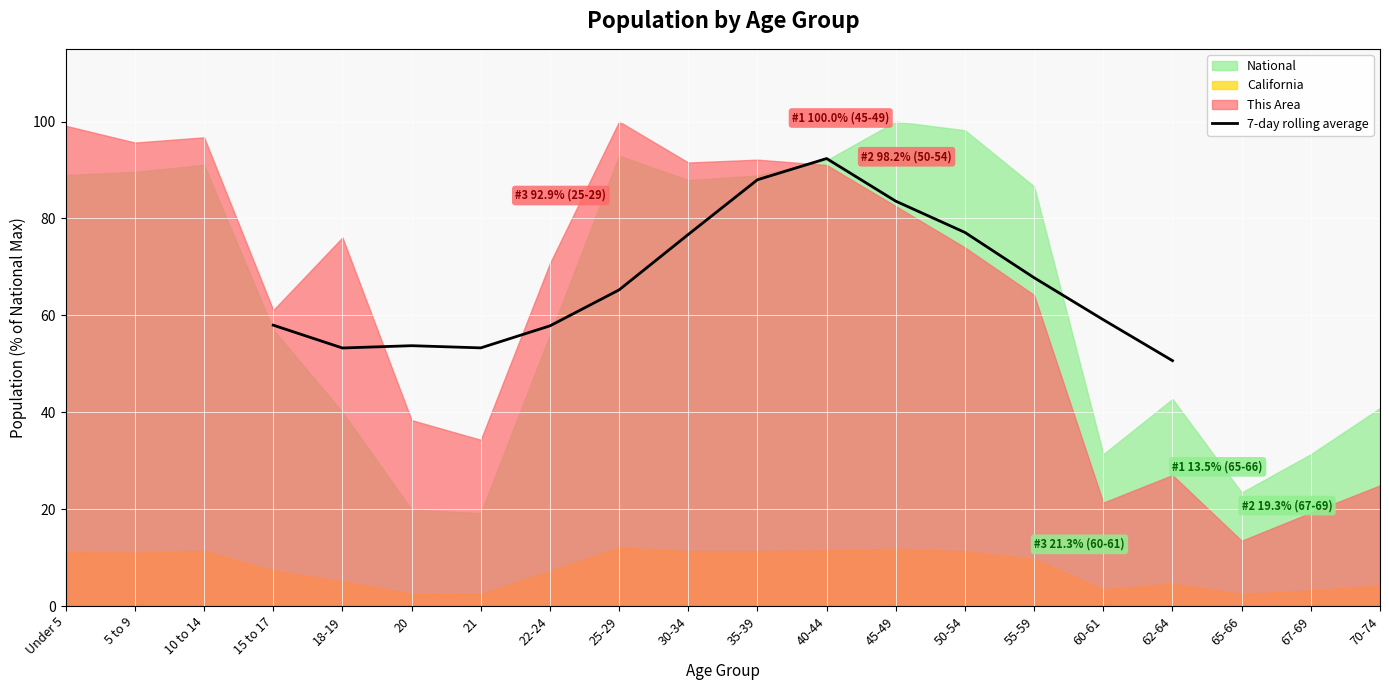

The value of 7-day rolling average at 45-49 is 142.8. True or false?

False